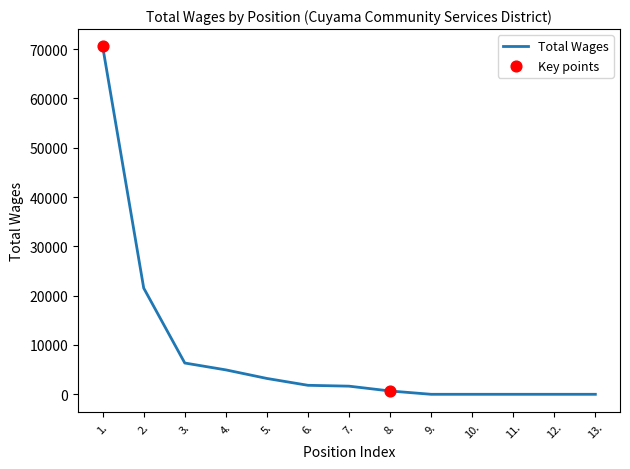

Between 2. and 5., which is larger?

2.